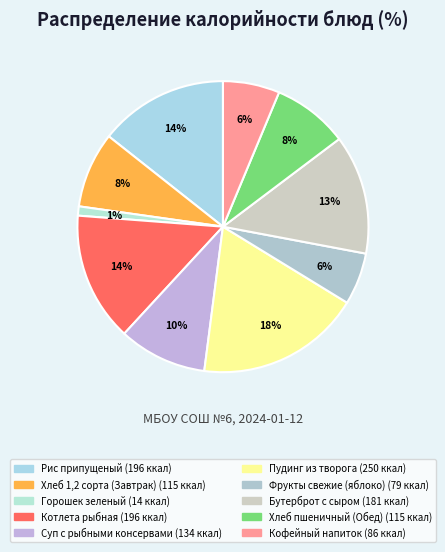

Count the number of slices in the pie.

10